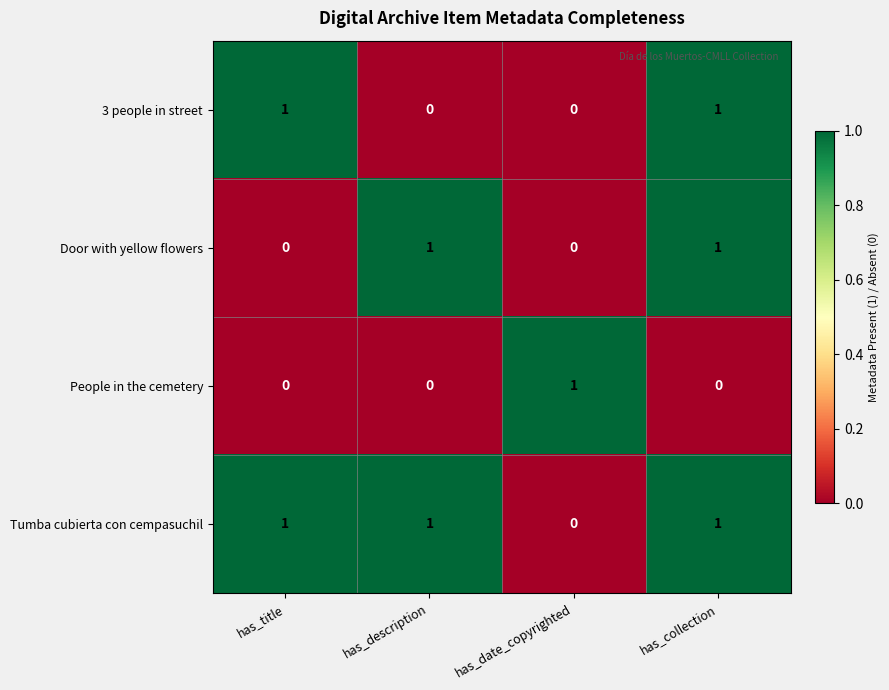

How many values in the People in the cemetery series exceed 0?

1